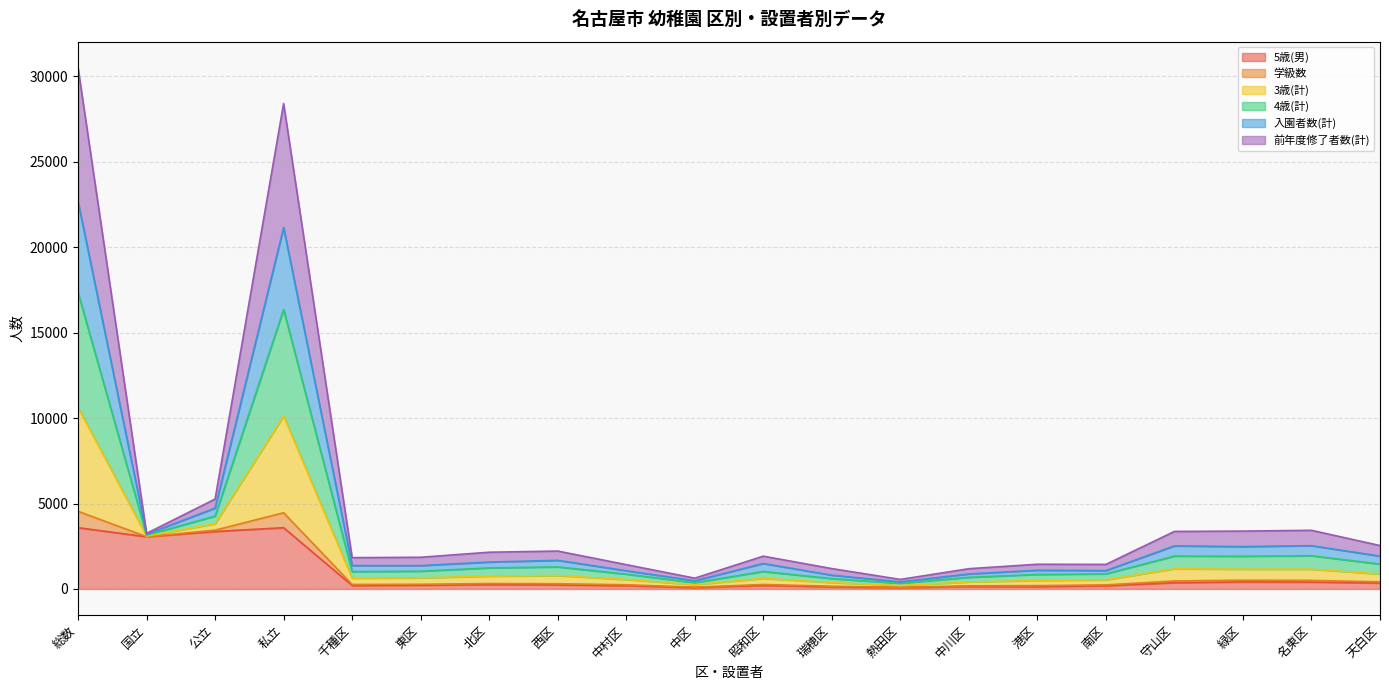

What is the total value across all series at 総数?

30513